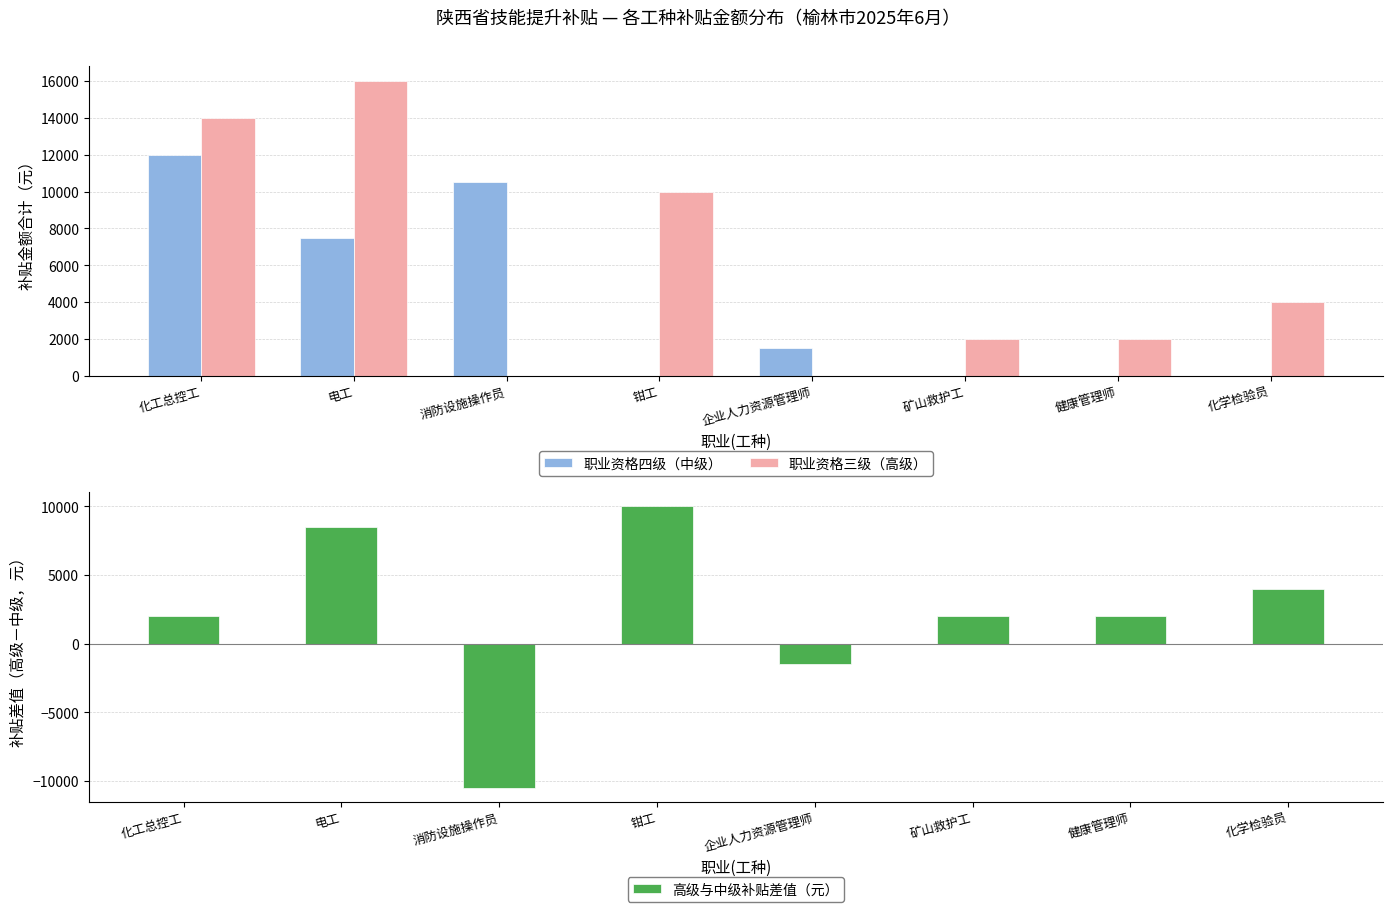

How many data points does each series have?

8